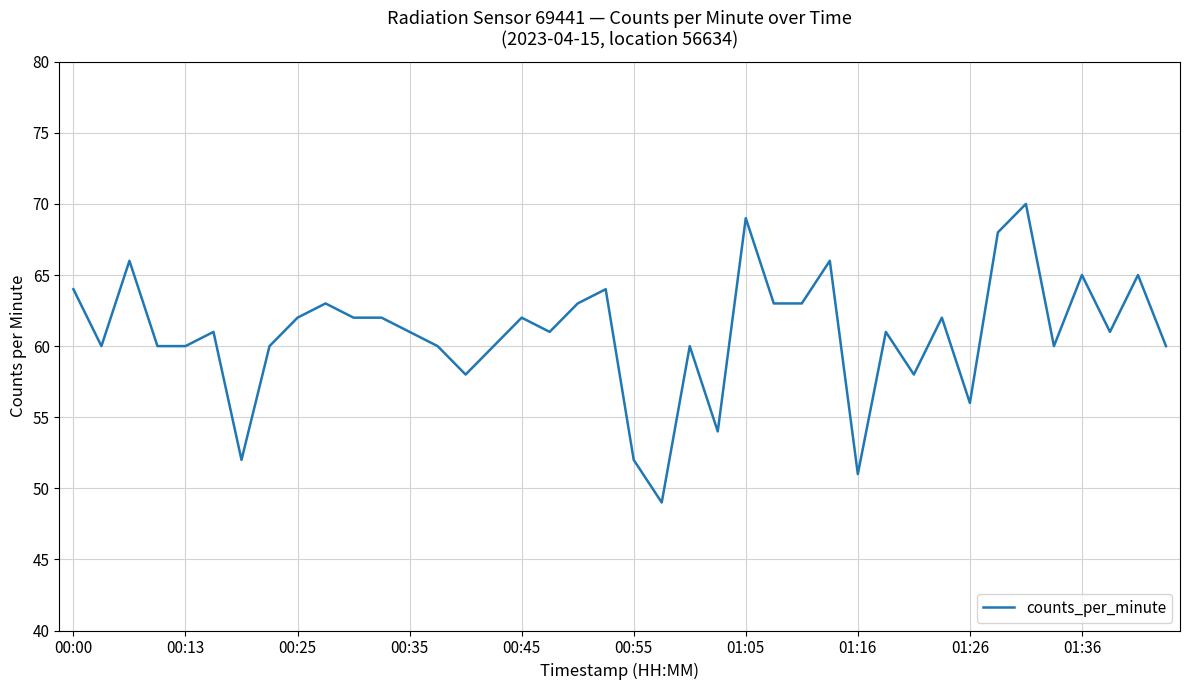

What is the maximum value shown in the chart?

70